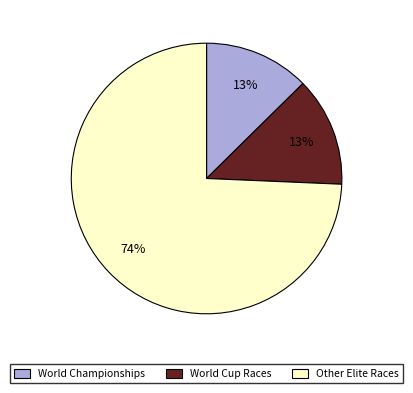

How many slices are in this pie chart?

3